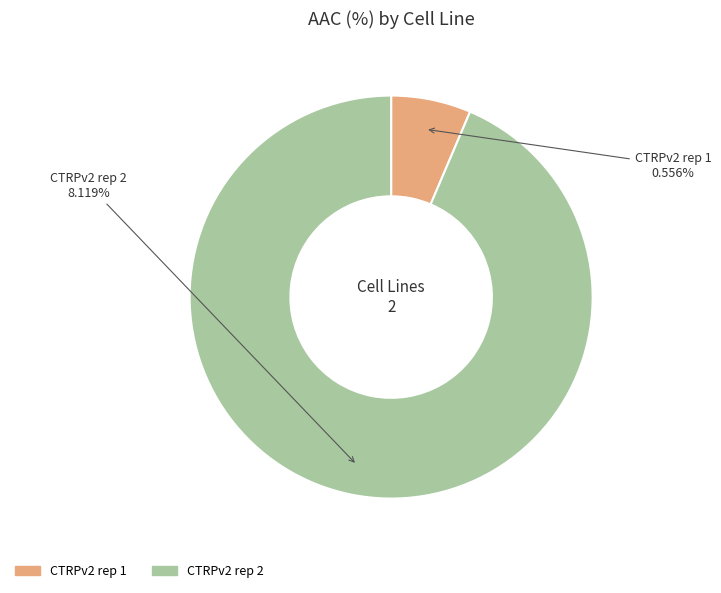

Do CTRPv2 rep 2 and CTRPv2 rep 1 together represent more than half of the pie?

Yes